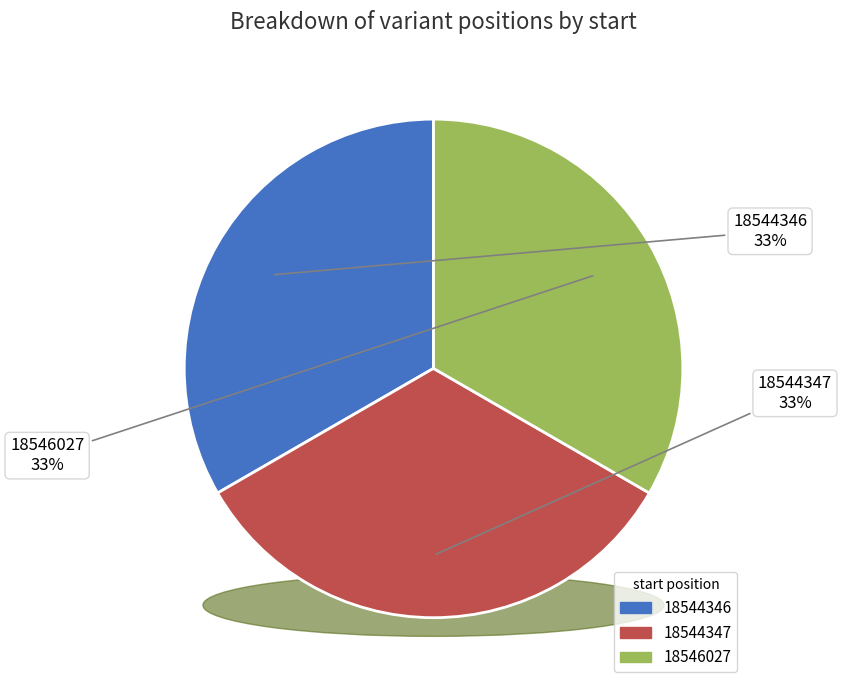

What percentage do 18546027 and 18544346 together represent?

66.7%